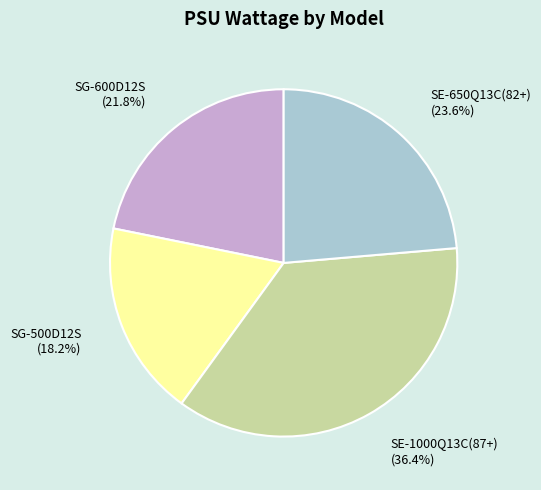

Which has a higher value, SG-600D12S or SE-650Q13C(82+)?

SE-650Q13C(82+)